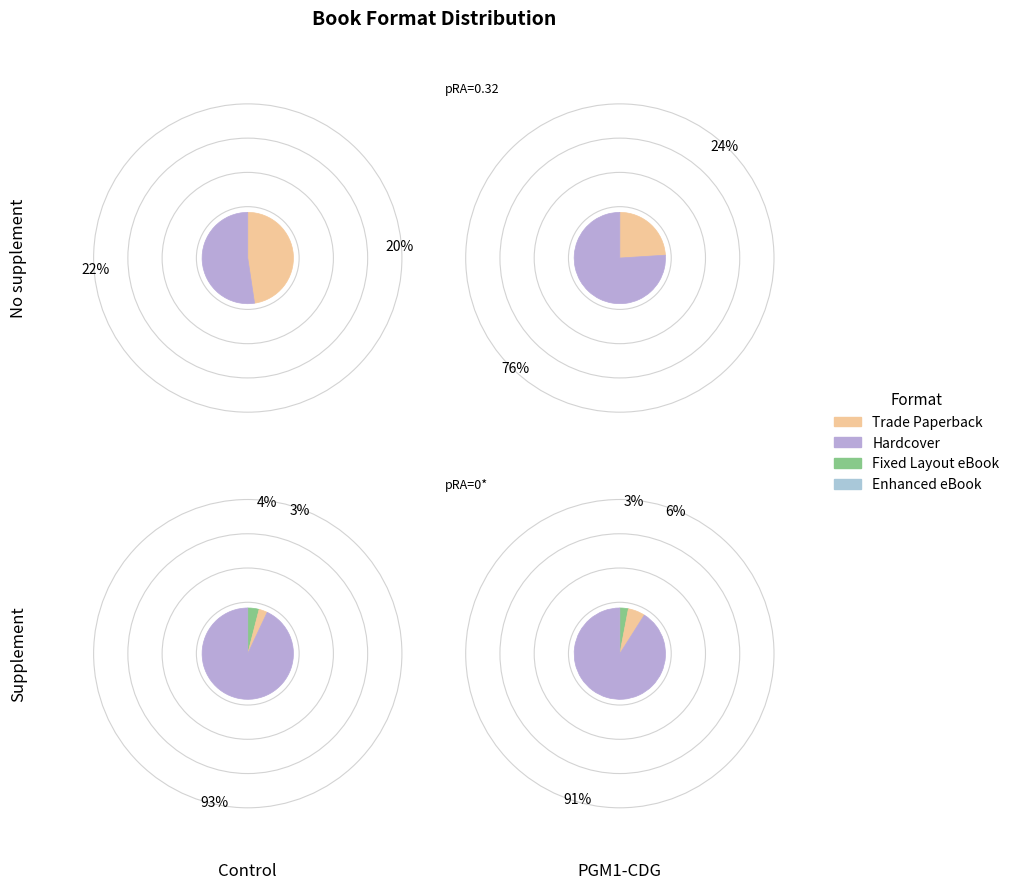

How many slices are in this pie chart?

4